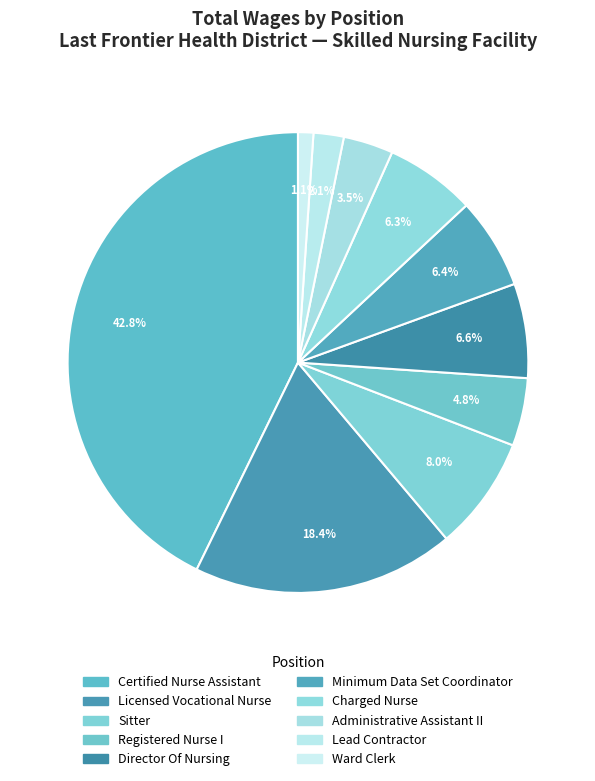

Count the number of slices in the pie.

10